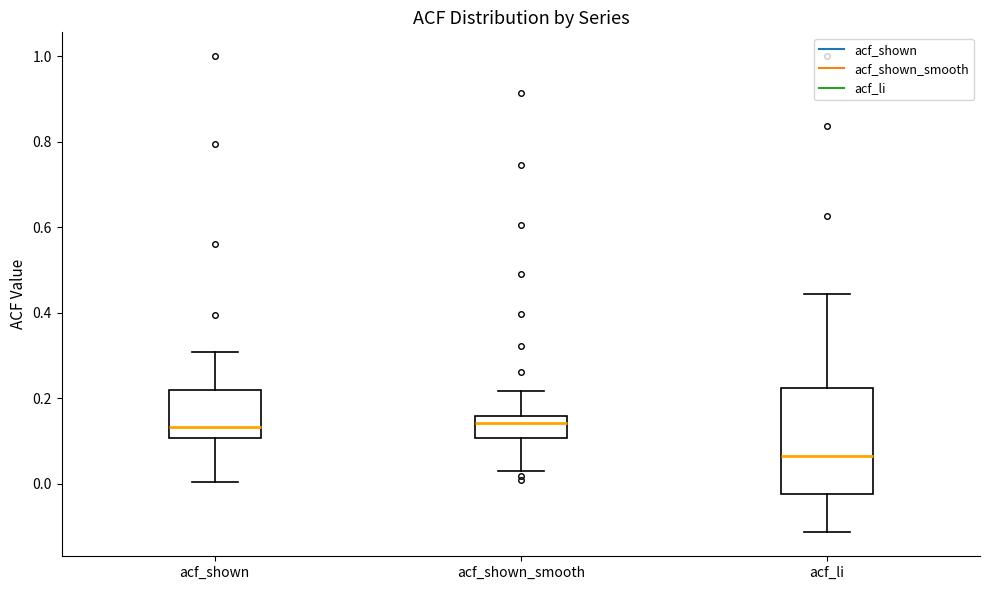

Reading left to right, transcribe this box plot: for each box, give where its median line is, the range the box spans, and where its two whiskers end, as read against the y-axis. The values are not printed on the chart, so give them approximately, as read against the axis.

acf_shown: median 0.14, box 0.10 to 0.22, whiskers 0.00 to 0.30
acf_shown_smooth: median 0.14, box 0.10 to 0.16, whiskers 0.02 to 0.22
acf_li: median 0.06, box -0.02 to 0.22, whiskers -0.12 to 0.44